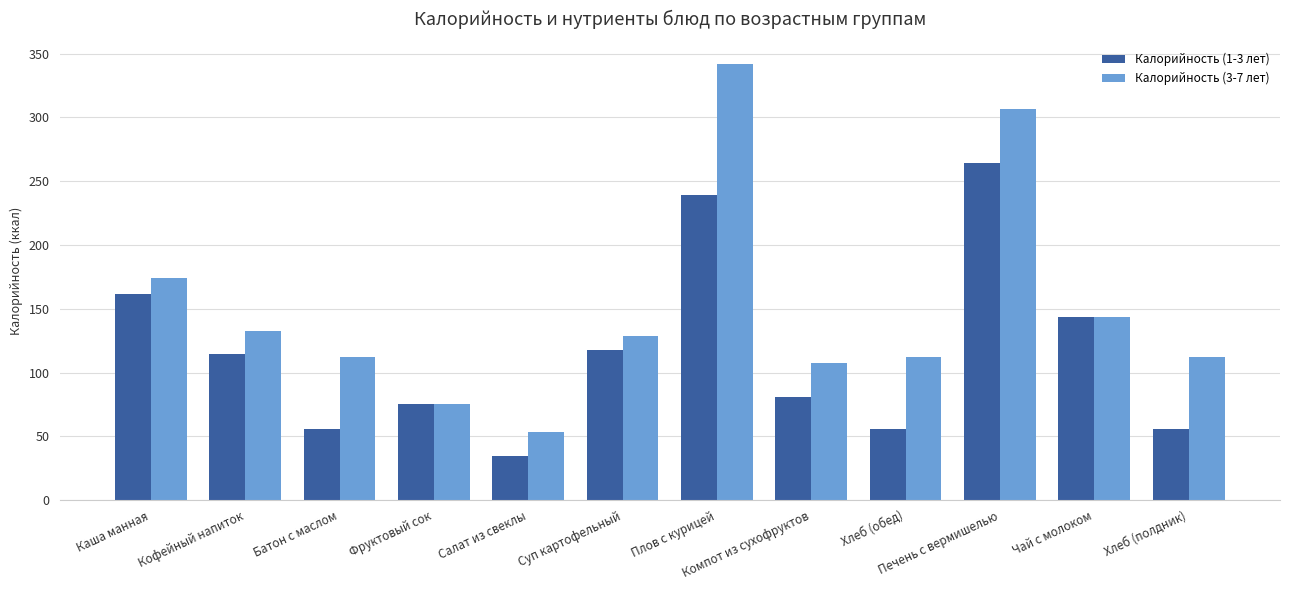

What position from the right is Плов с курицей?

6